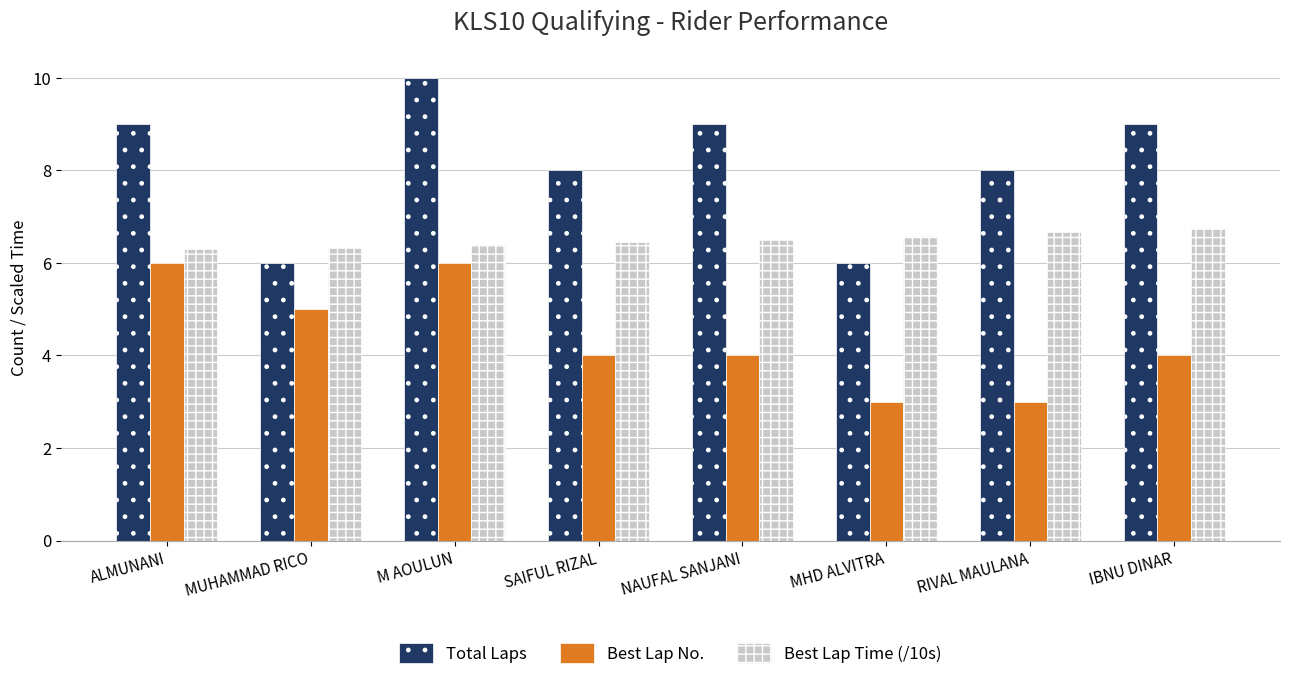

How many bars are there in total?

24